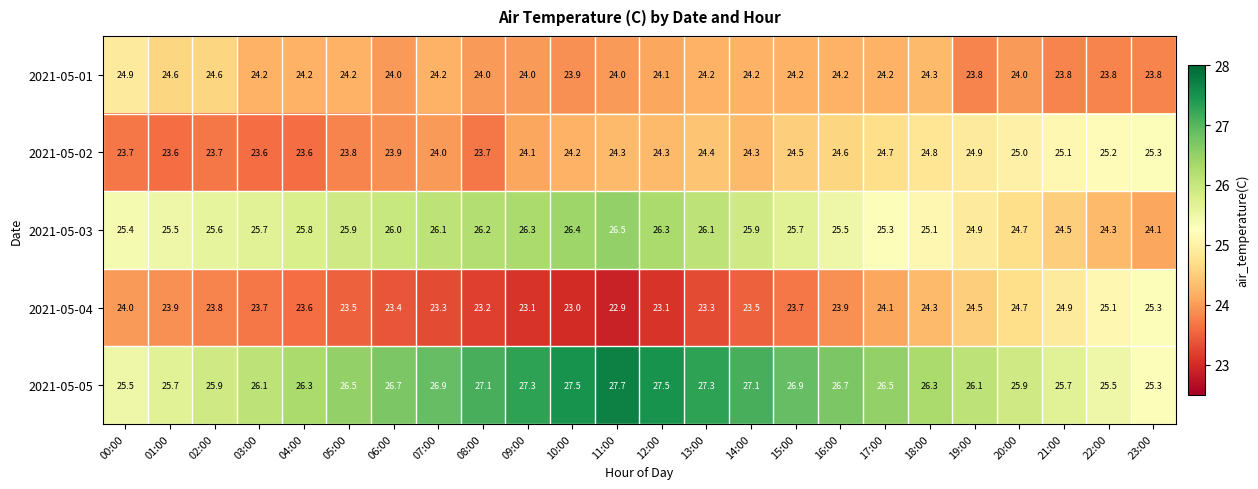

Which series changed the most between 04:00 and 12:00?

2021-05-05